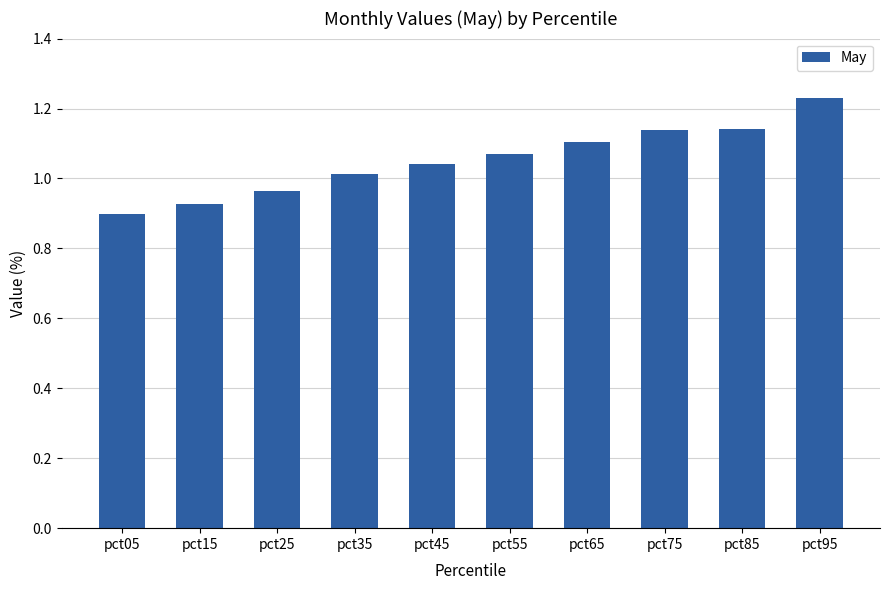

What is the difference between the maximum and minimum values?

0.3